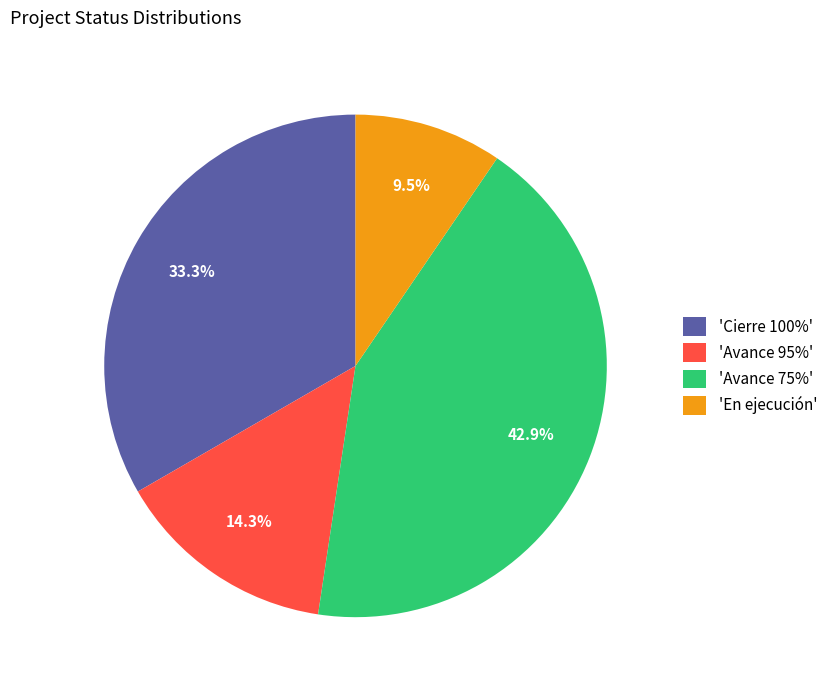

Does 'Avance 95%' account for over 50% of the chart?

No